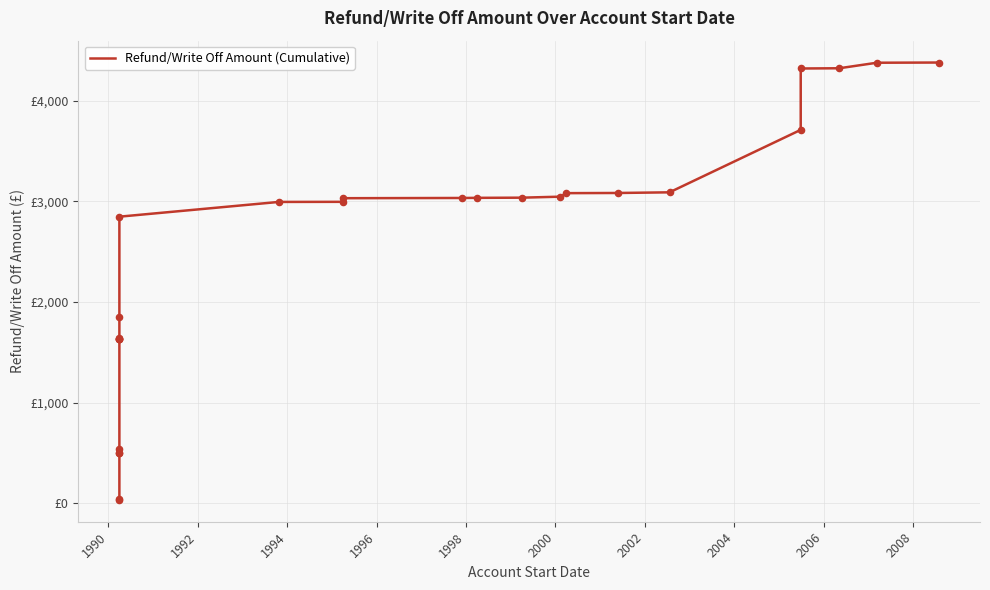

Between 1996 and 1998, which is larger?

1998